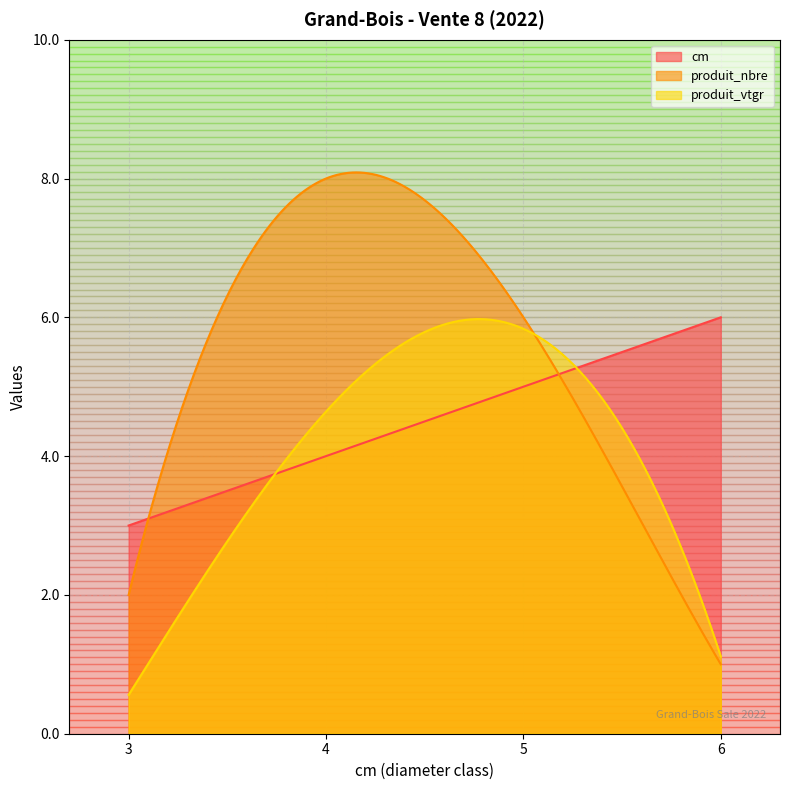

True or false: produit_vtgr and cm cross at least once.

True